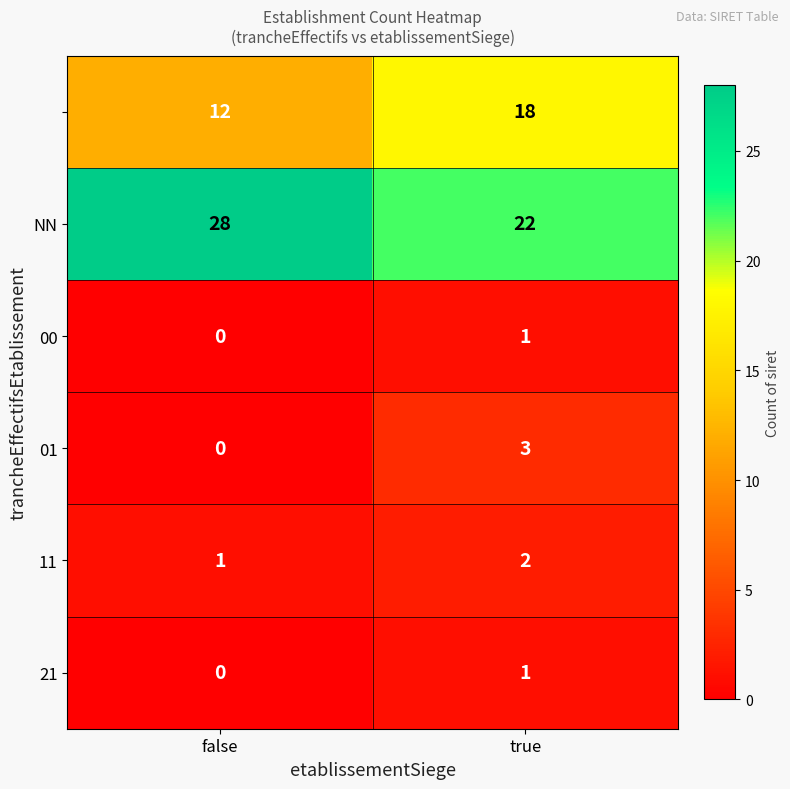

Which category has the highest value across all series?

false